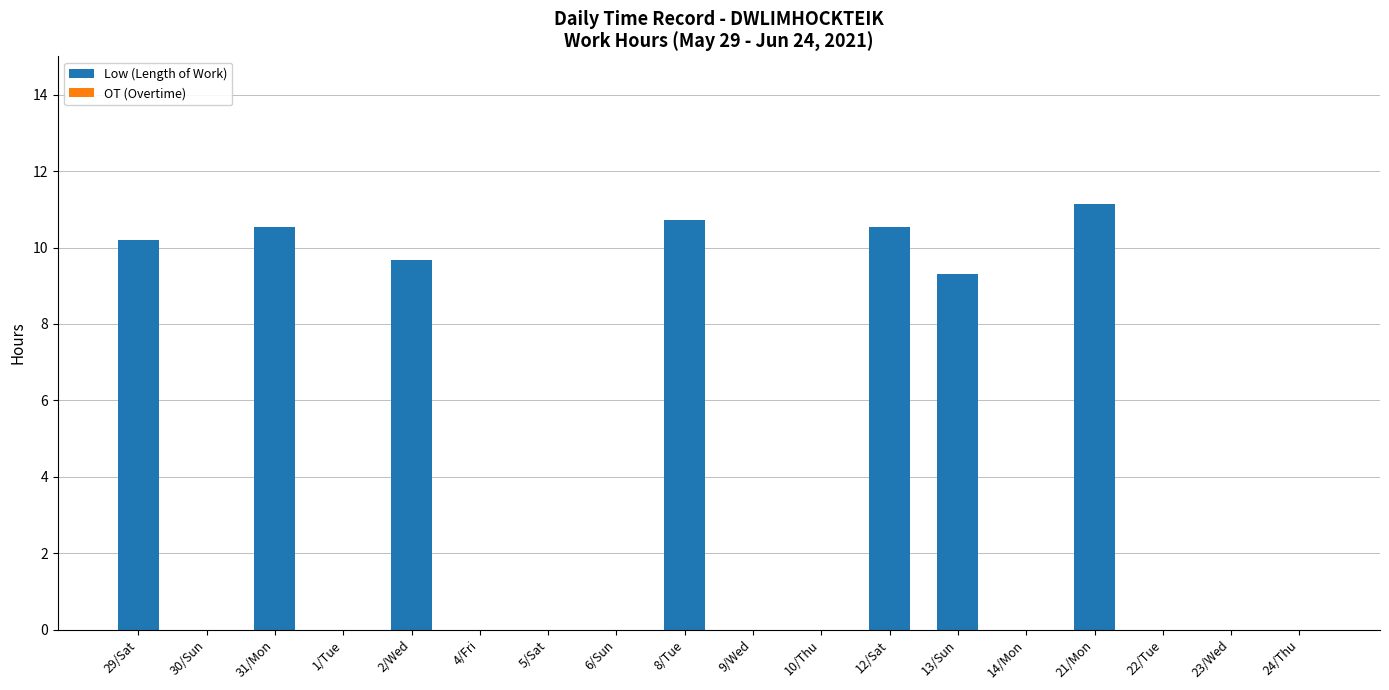

What is the maximum value shown in the chart?

11.1